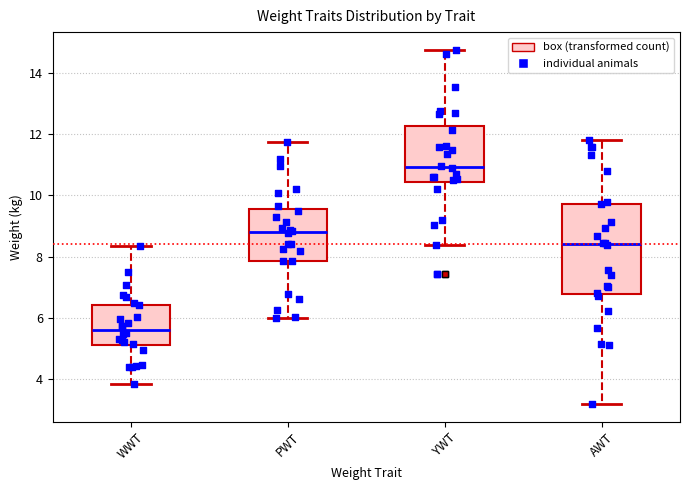

Reading left to right, read every box against the y-axis: the position of its median line, the range the box covers, and the ends of its whiskers. The values are not printed on the chart, so give them approximately, as read against the axis.

WWT: median 5.6, box 5.0 to 6.4, whiskers 3.8 to 8.4
PWT: median 8.8, box 7.8 to 9.6, whiskers 6.0 to 11.8
YWT: median 11.0, box 10.4 to 12.2, whiskers 8.4 to 14.8
AWT: median 8.4, box 6.8 to 9.8, whiskers 3.2 to 11.8